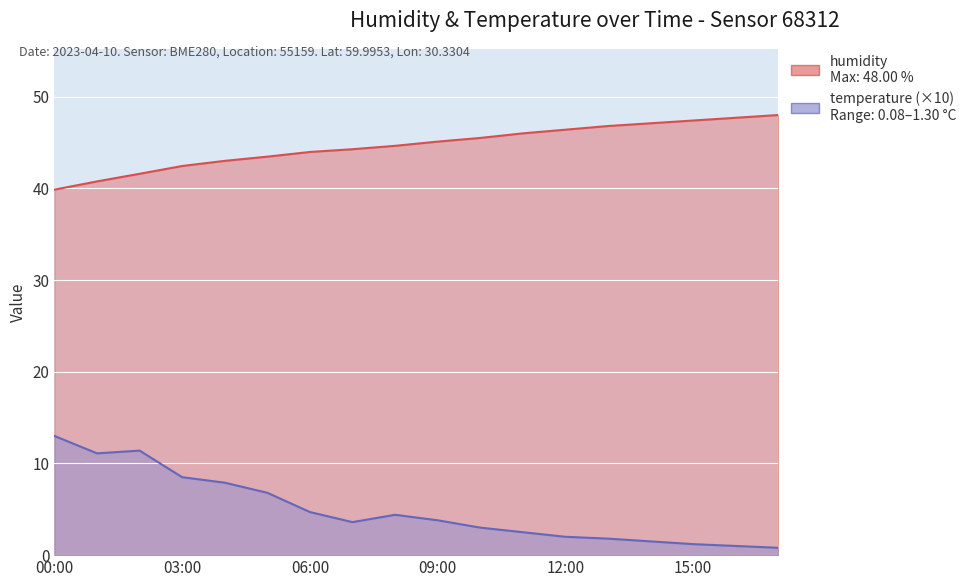

Which series has the largest total across all categories?

humidity